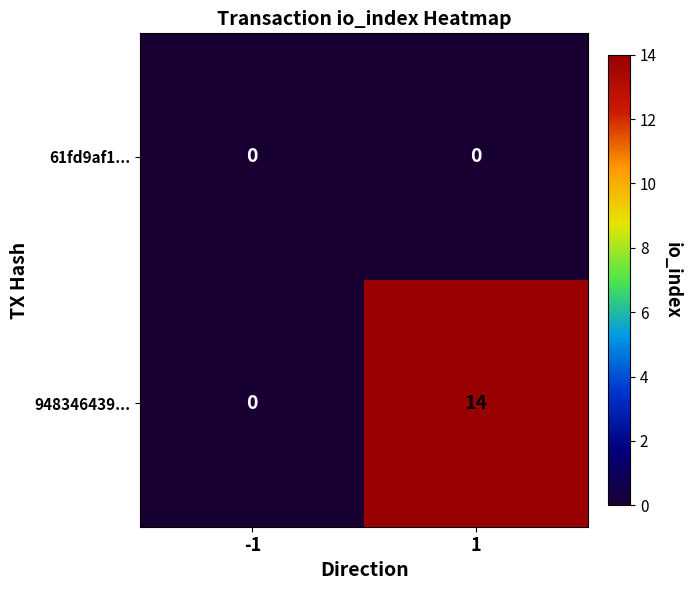

List the series in order of their peak value, lowest first.

61fd9af1..., 948346439...